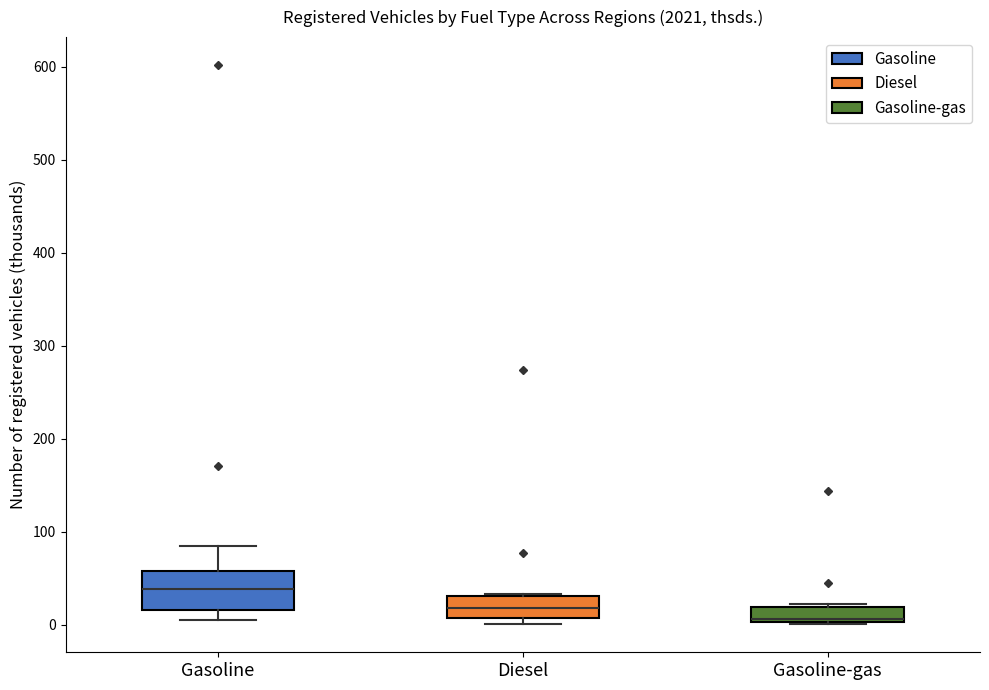

Where does the lower whisker of the box for Gasoline end on the y-axis? The values are not printed on the chart, so give them approximately, as read against the axis.

10